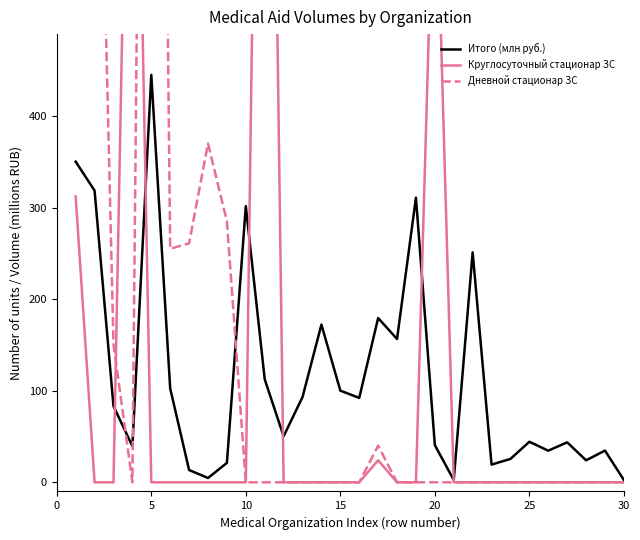

True or false: Дневной стационар ЗС has more than 0 points higher than both neighbors.

True